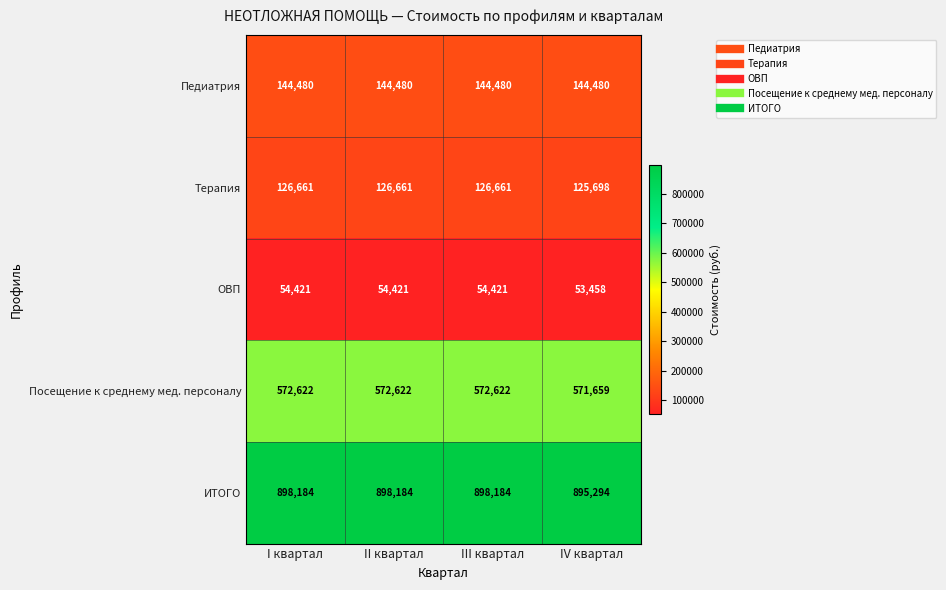

Reading left to right, transcribe all the data shown in this chart.

Педиатрия: 144480	144480	144480	144480
Терапия: 126661	126661	126661	125698
ОВП: 54421	54421	54421	53458
Посещение к среднему мед. персоналу: 572622	572622	572622	571659
ИТОГО: 898184	898184	898184	895294